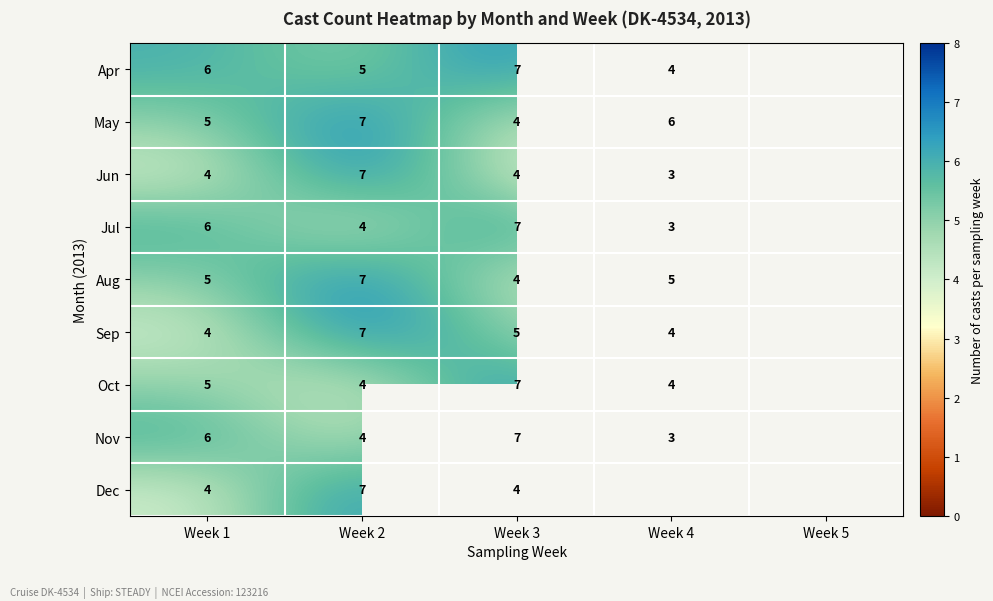

Which has a higher value, Week 4 or Week 2?

Week 2